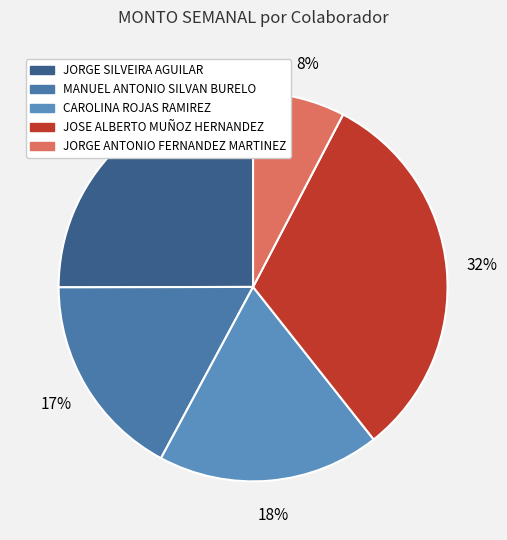

To the nearest percent, what percentage of the pie is MANUEL ANTONIO SILVAN BURELO?

17%